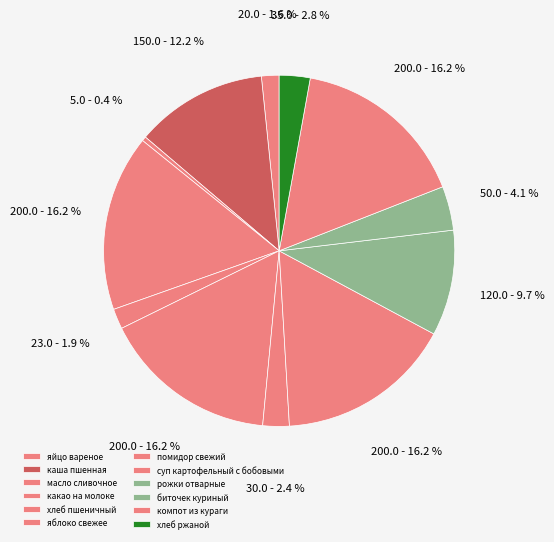

To the nearest percent, what percentage of the pie is биточек куриный?

4%